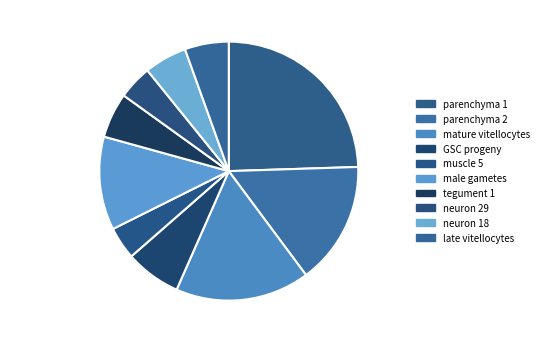

Which has a higher value, neuron 29 4% or parenchyma 1 24%?

parenchyma 1 24%